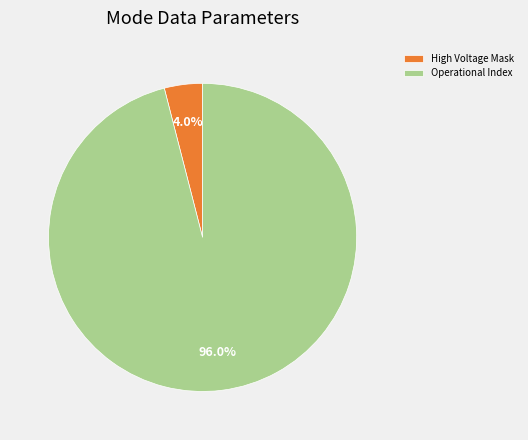

What percentage is NOT represented by High Voltage Mask?

96.0%